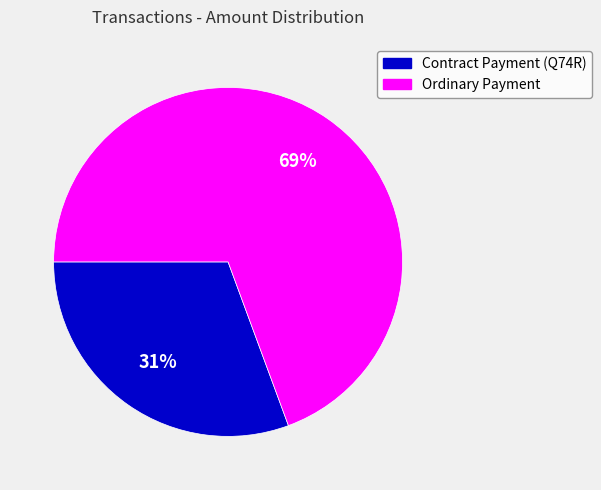

Which slice represents more than half of the pie?

Ordinary Payment